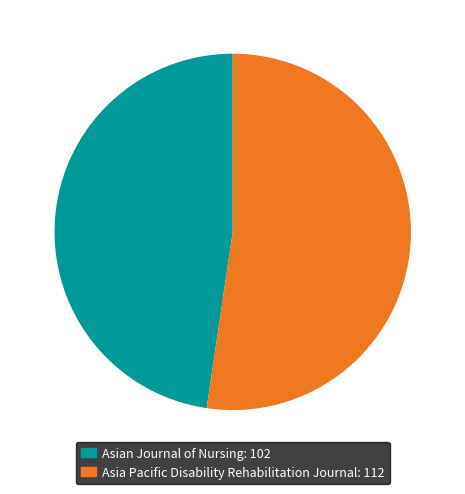

What is the ratio of the value at Asian Journal of Nursing to the value at Asia Pacific Disability Rehabilitation Journal?

0.9